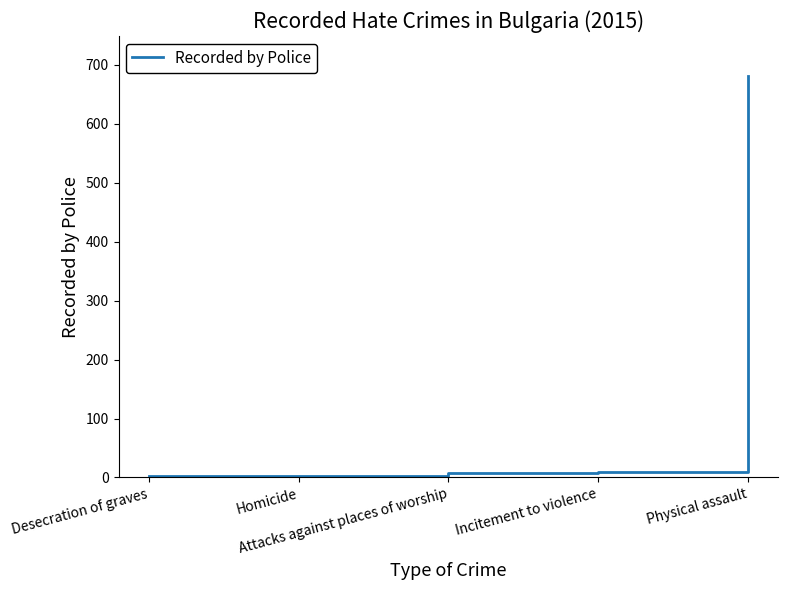

What position from the right is Homicide?

4